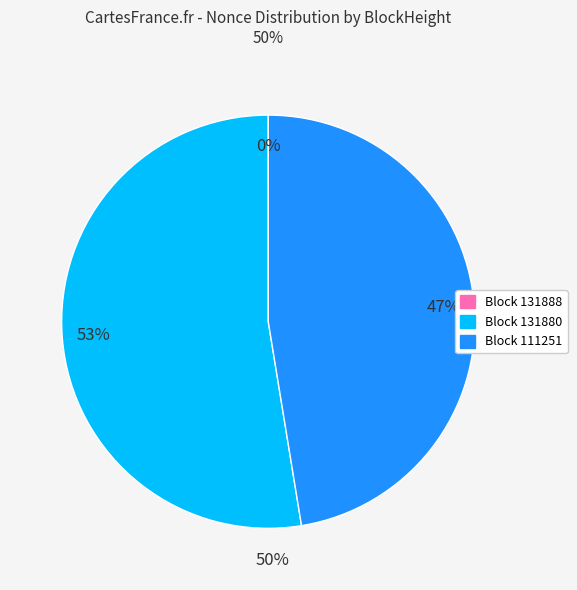

Does any single category account for the majority?

Yes